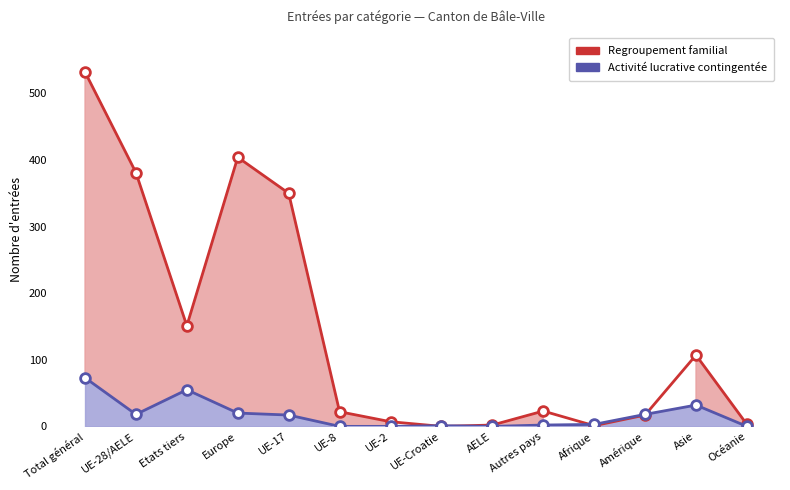

Reading left to right, what are all the values shown in this chart?

Regroupement familial: 532	381	151	404	350	22	7	0	2	23	1	17	107	3
Activité lucrative contingentée: 73	18	55	20	17	0	0	1	0	2	3	18	32	0